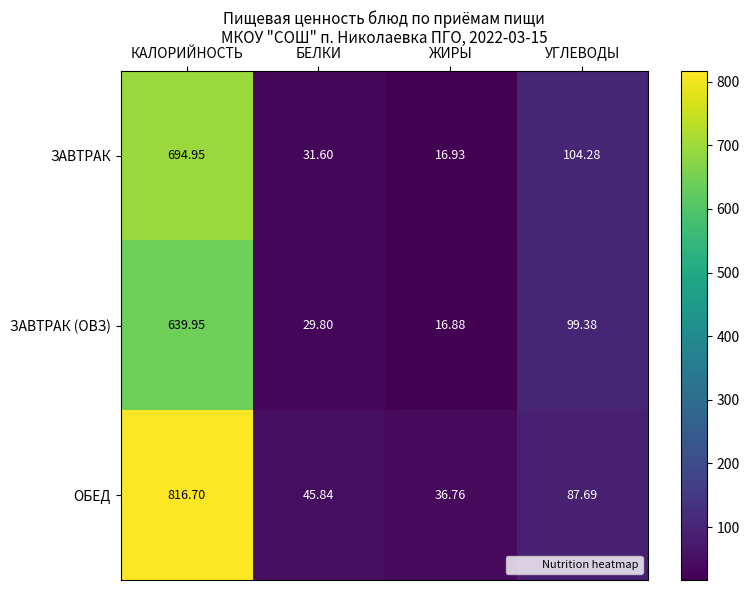

Which series has the largest range (max minus min)?

ОБЕД